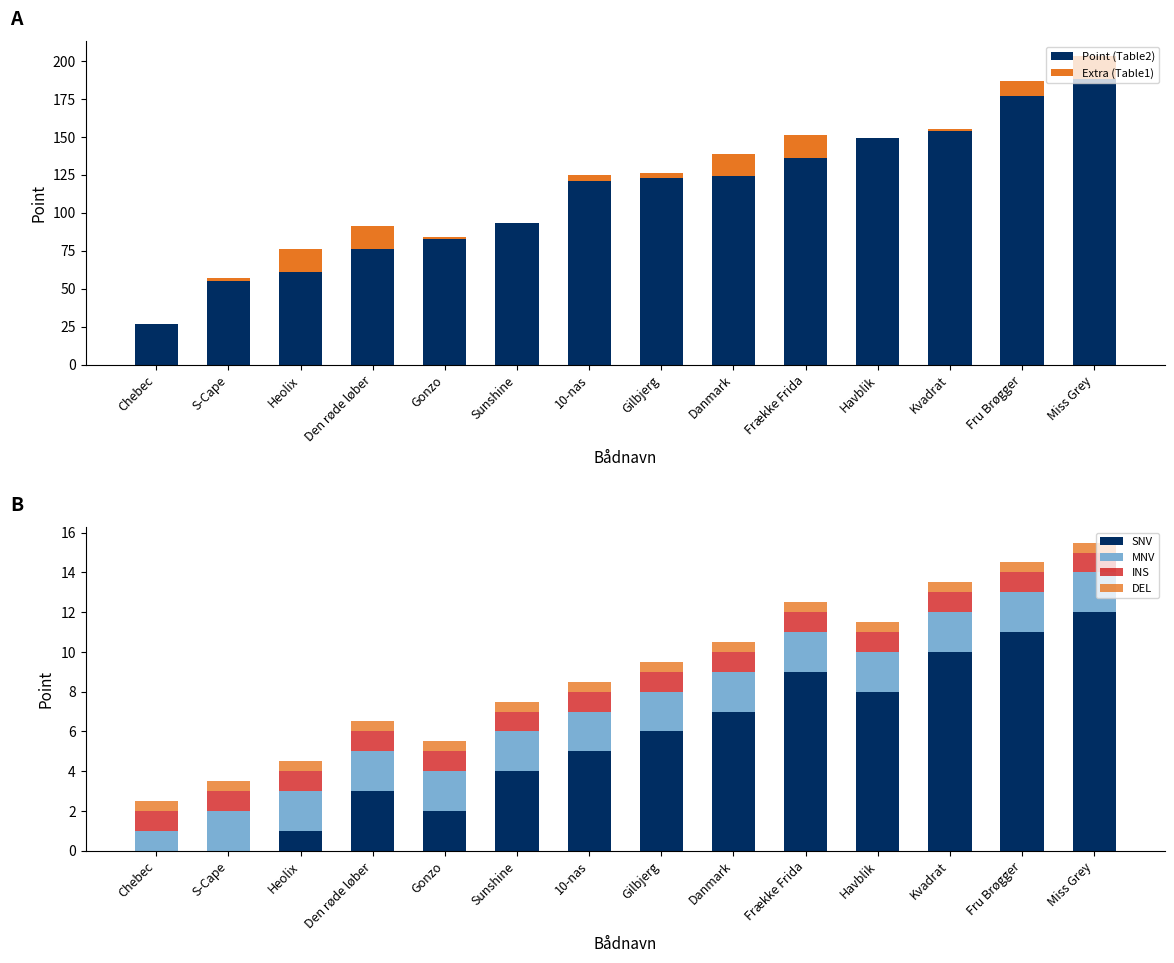

What position from the right is Den røde løber?

11